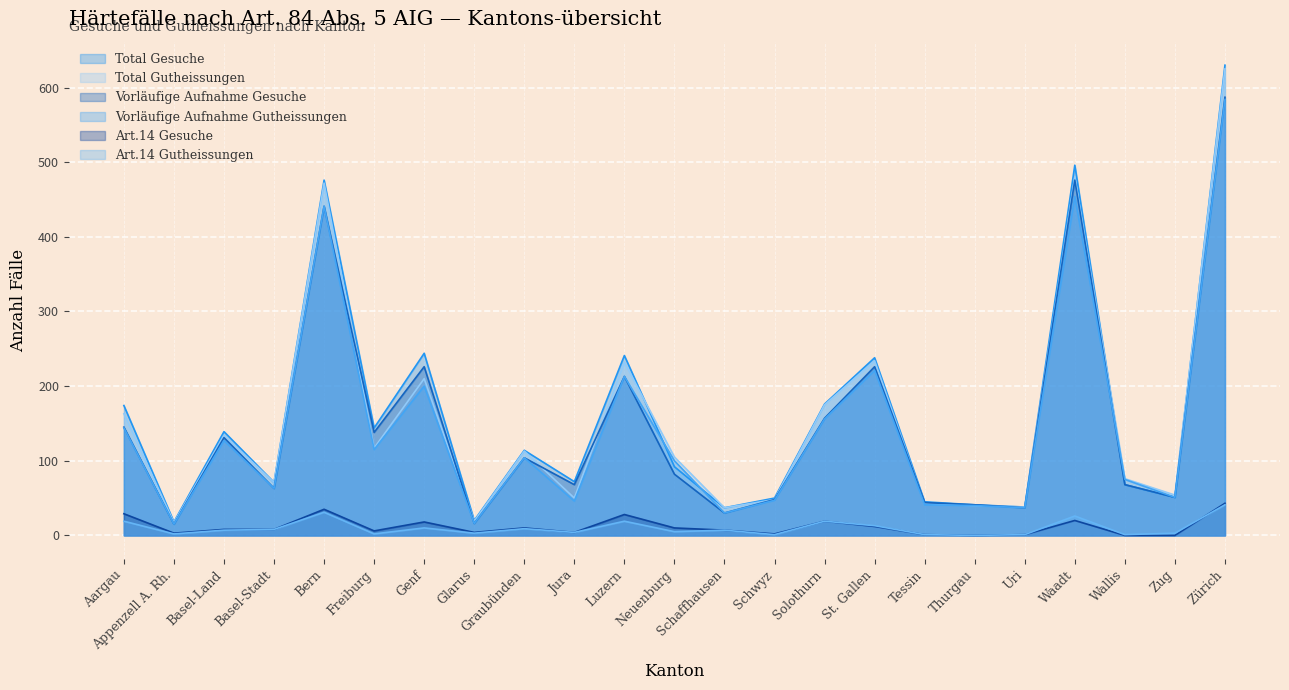

What is the difference between the highest and lowest values at Zug?

54